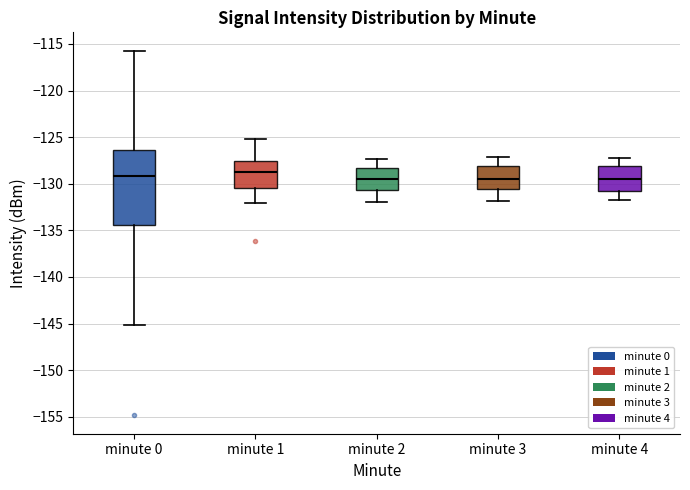

Where is the upper edge of the box for minute 4 on the y-axis? The values are not printed on the chart, so give them approximately, as read against the axis.

-128.0